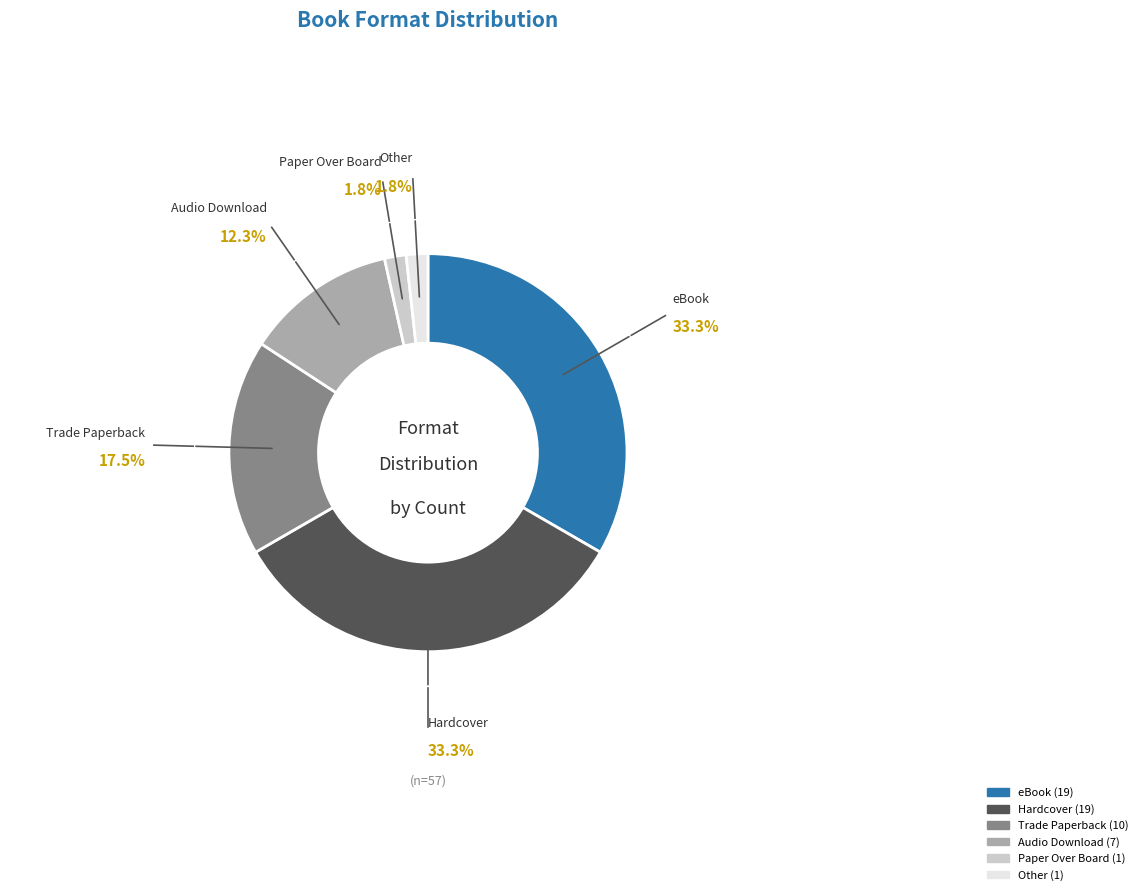

Is it true that Audio Download is 19% of the pie?

False